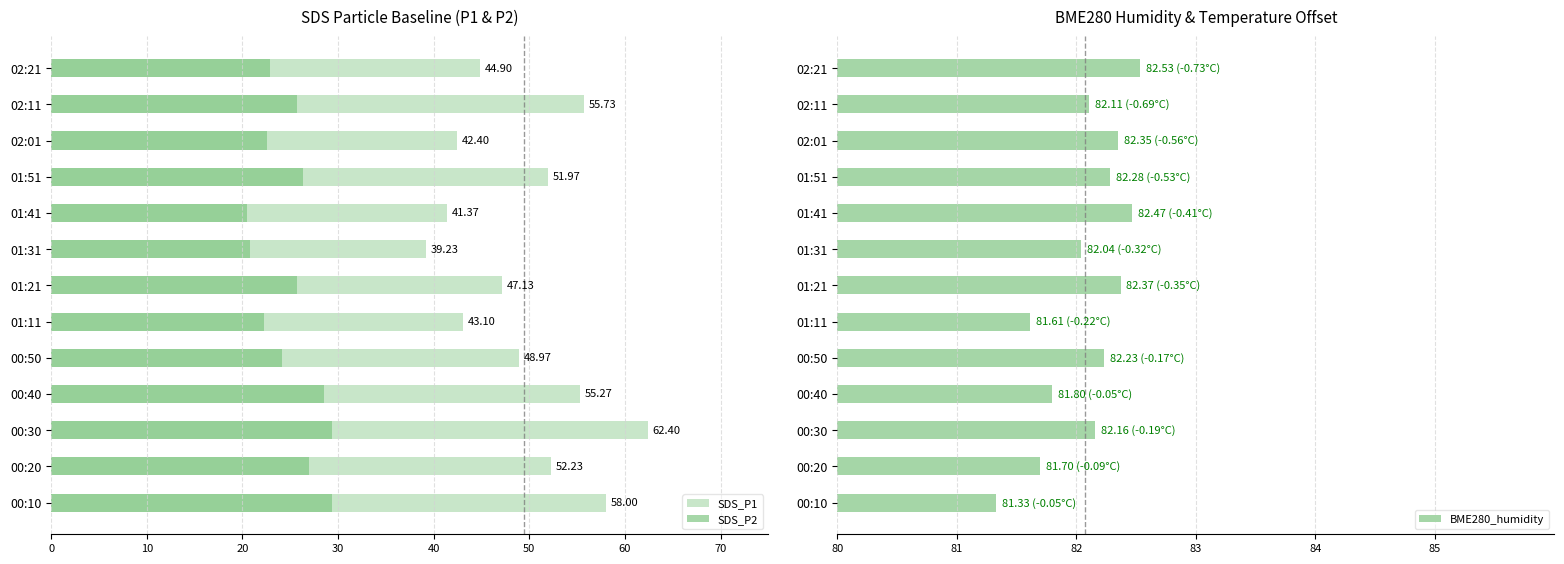

What is the difference between the maximum and minimum values in the BME280_humidity series?

1.2